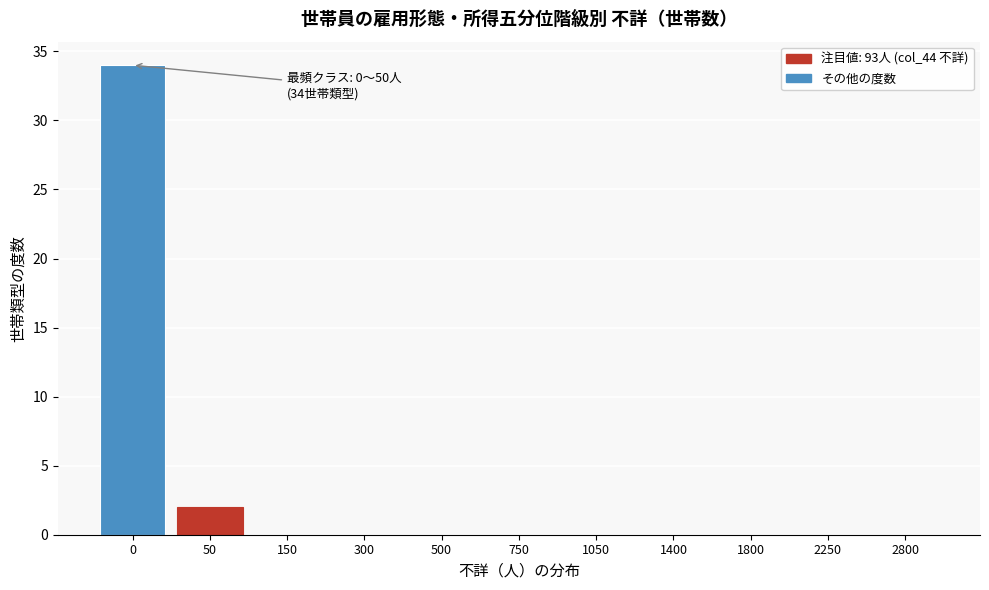

Reading left to right, extract all data points from this chart.

0=34	50=2	150=0	300=0	500=0	750=0	1050=0	1400=0	1800=0	2250=0	2800=0